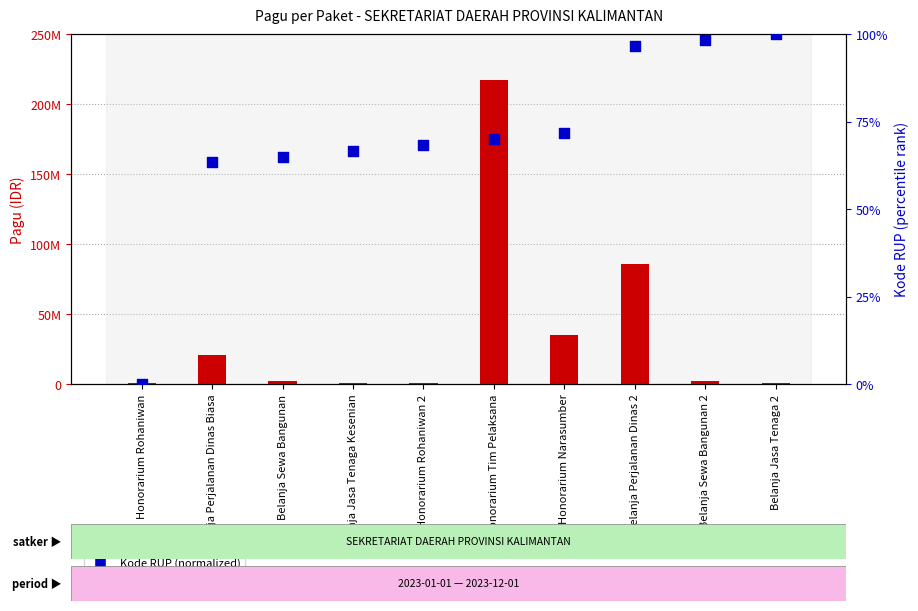

Which series has the largest Y range (max minus min)?

Pagu (IDR)